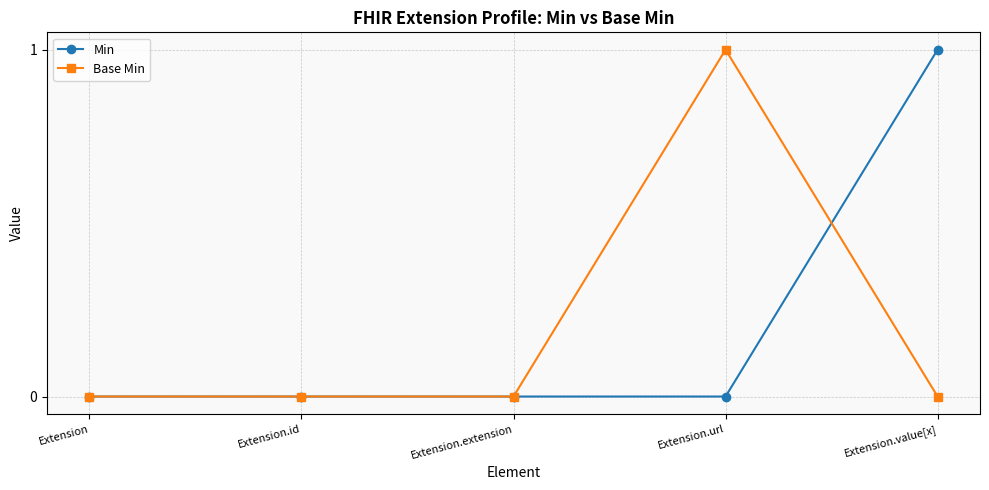

The value of Min at Extension.id is -1. True or false?

False